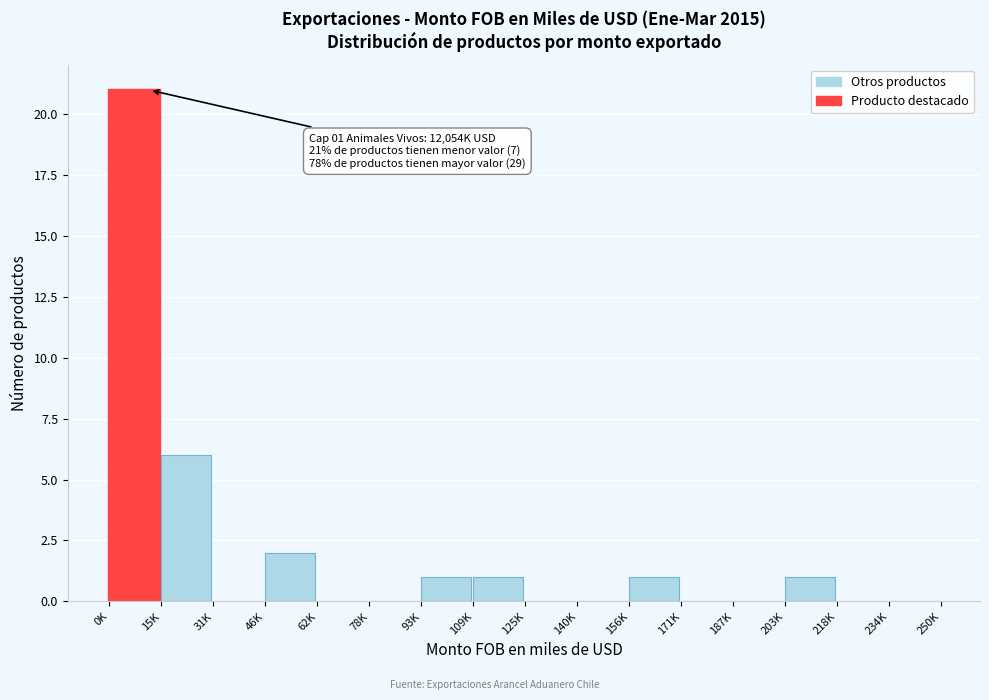

Reading left to right, what are all the values shown in this chart?

0K=21	15K=6	31K=0	46K=2	62K=0	78K=0	93K=1	109K=1	125K=0	140K=0	156K=1	171K=0	187K=0	203K=1	218K=0	234K=0